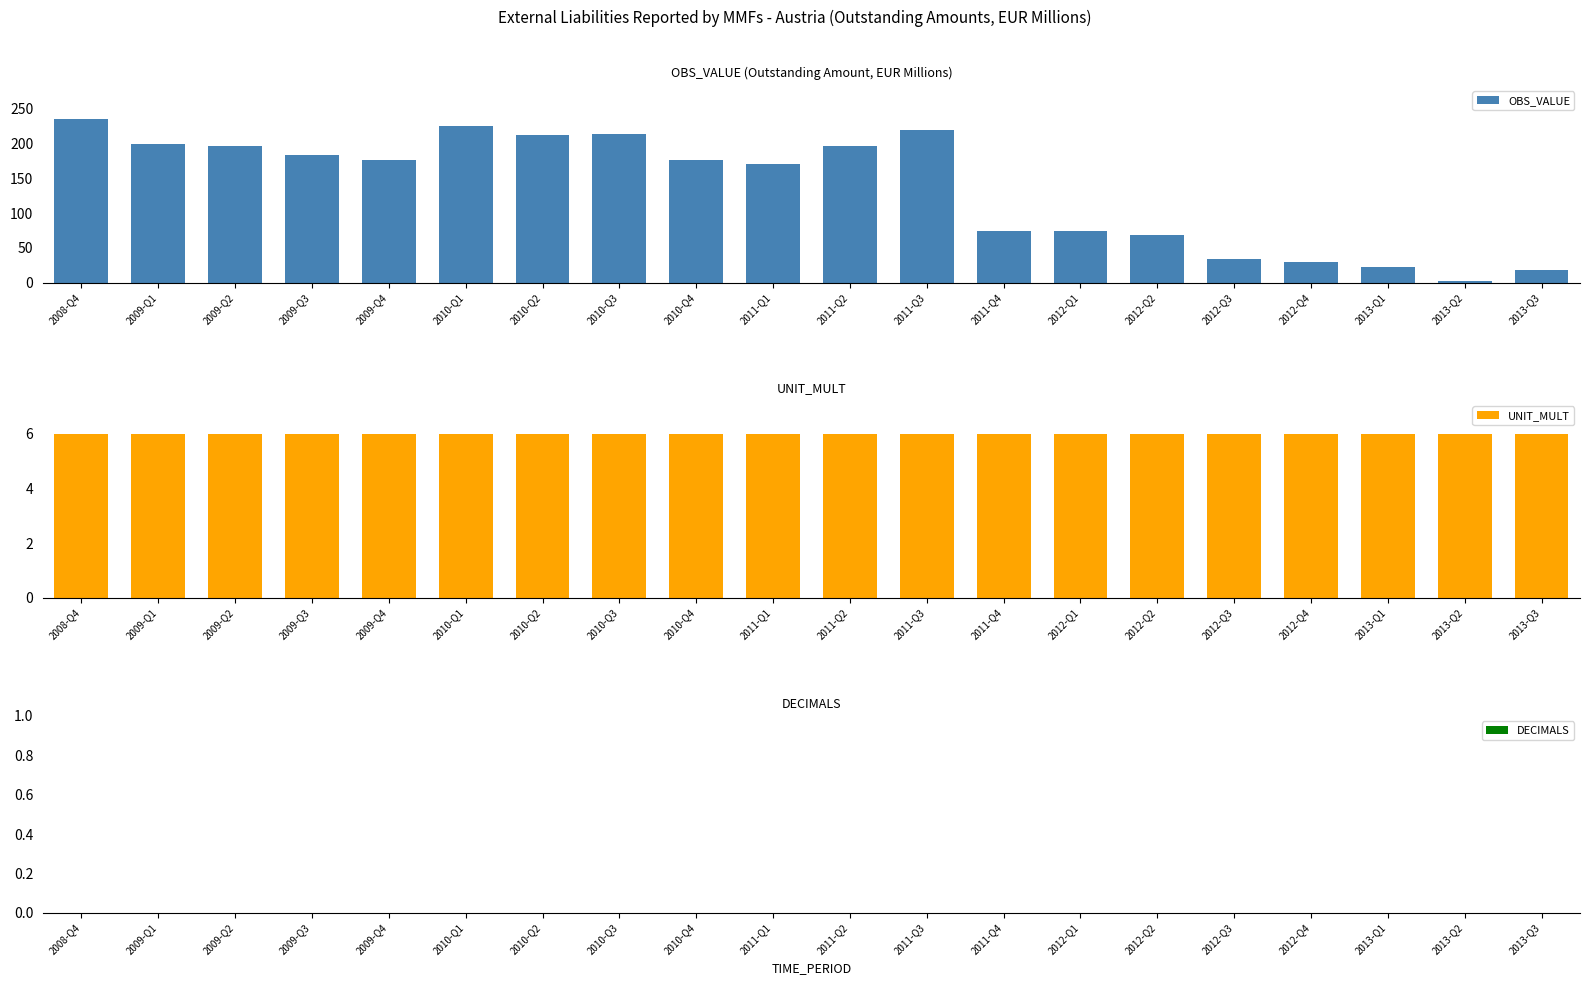

What is the label of the 19th bar from the left?

2013-Q2